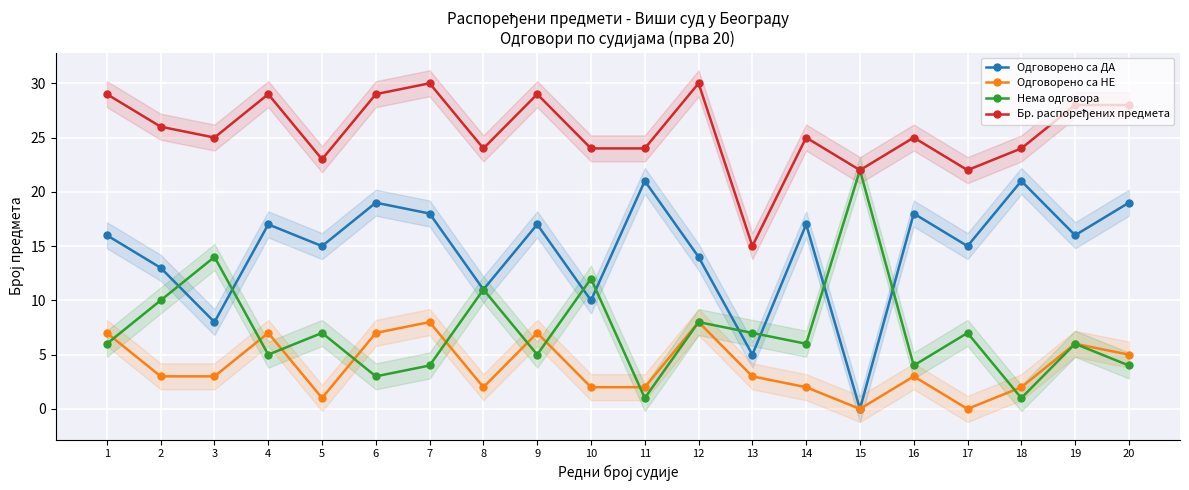

Reading left to right, list all the values displayed in this chart.

Одговорено са ДА: 1=16	2=13	3=8	4=17	5=15	6=19	7=18	8=11	9=17	10=10	11=21	12=14	13=5	14=17	15=0	16=18	17=15	18=21	19=16	20=19
Одговорено са НЕ: 1=7	2=3	3=3	4=7	5=1	6=7	7=8	8=2	9=7	10=2	11=2	12=8	13=3	14=2	15=0	16=3	17=0	18=2	19=6	20=5
Нема одговора: 1=6	2=10	3=14	4=5	5=7	6=3	7=4	8=11	9=5	10=12	11=1	12=8	13=7	14=6	15=22	16=4	17=7	18=1	19=6	20=4
Бр. распоређених предмета: 1=29	2=26	3=25	4=29	5=23	6=29	7=30	8=24	9=29	10=24	11=24	12=30	13=15	14=25	15=22	16=25	17=22	18=24	19=28	20=28